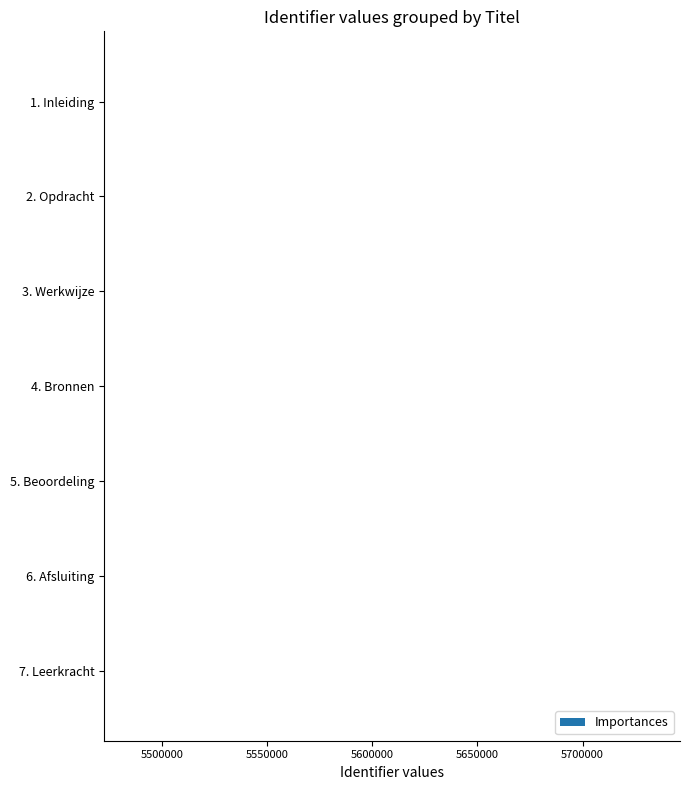

The value at 7. Leerkracht is 5472693. True or false?

True